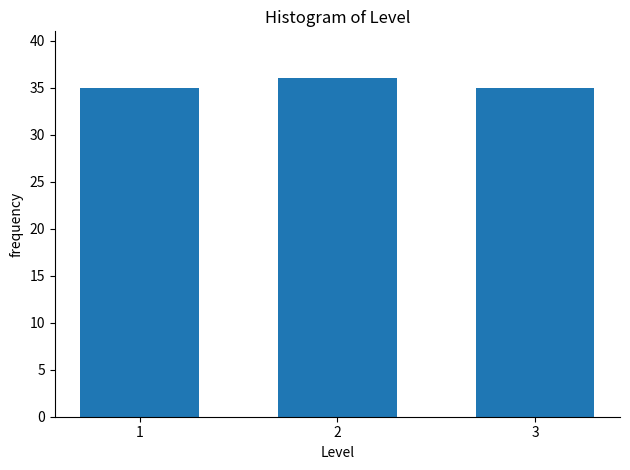

Reading left to right, transcribe all the data shown in this chart.

35	36	35